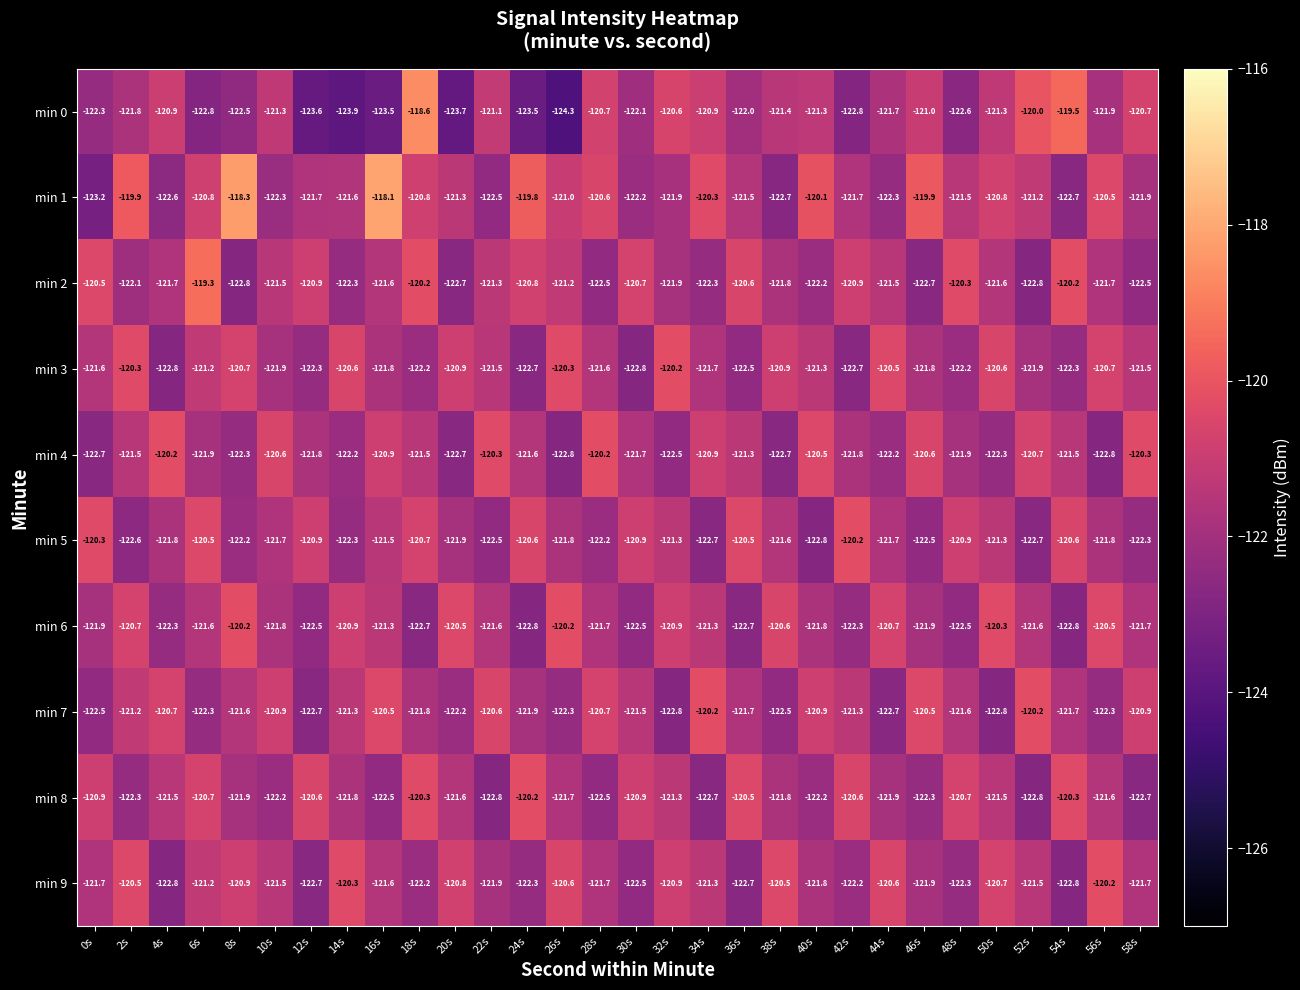

Between 48s and 54s, which series saw the biggest shift?

min 0